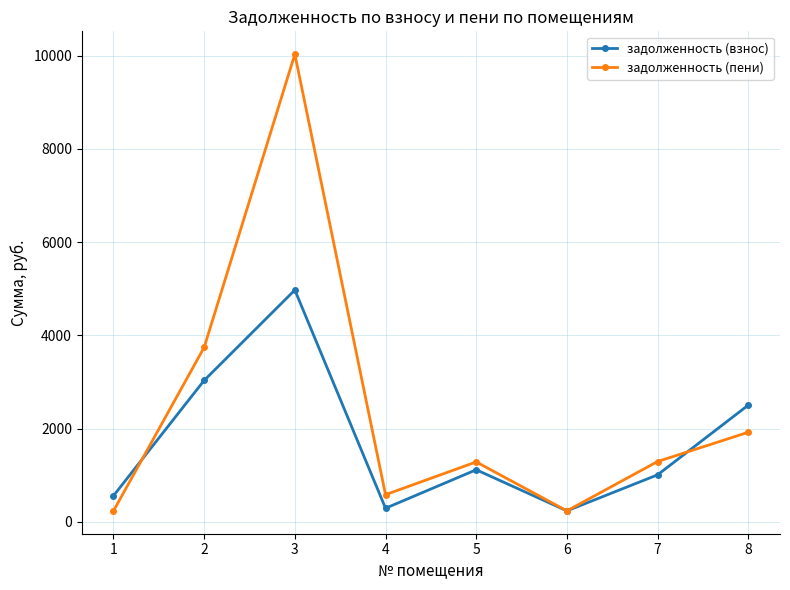

What value does the задолженность (пени) series have at 2?

3743.8